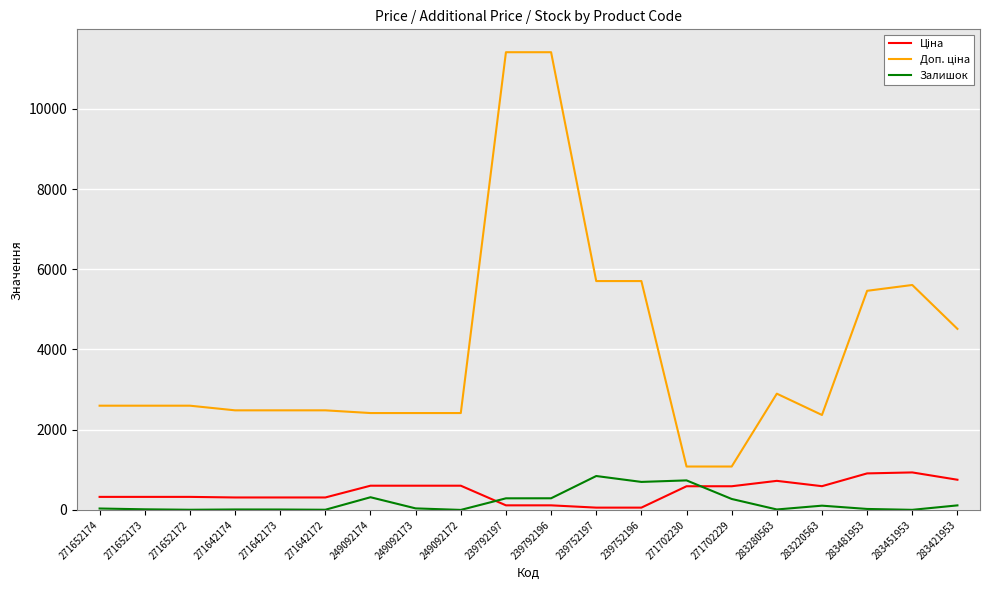

The Залишок series shows 845.0 at 239752197. True or false?

True